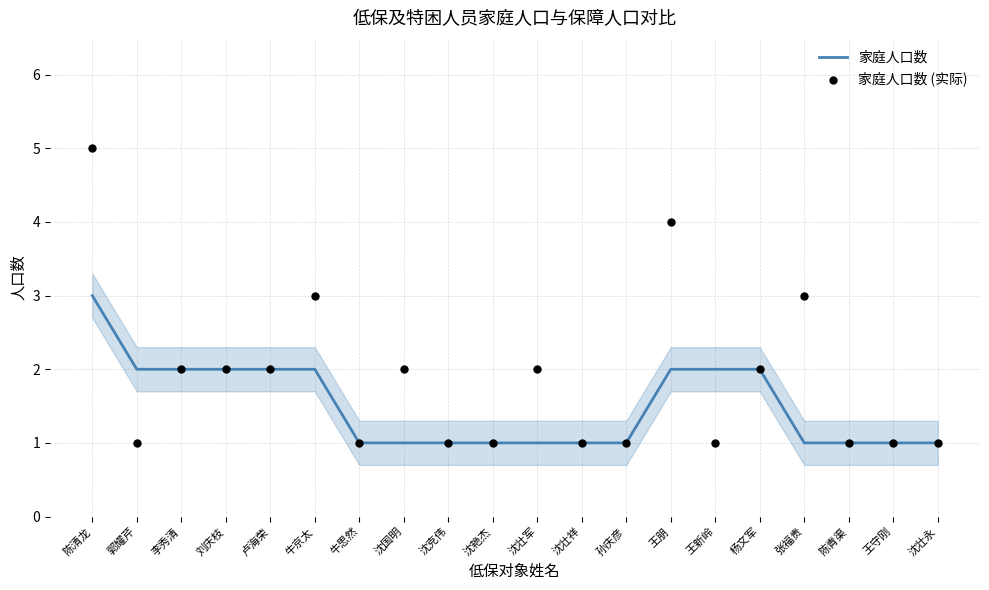

Which series has the largest total across all categories?

家庭人口数 (实际)